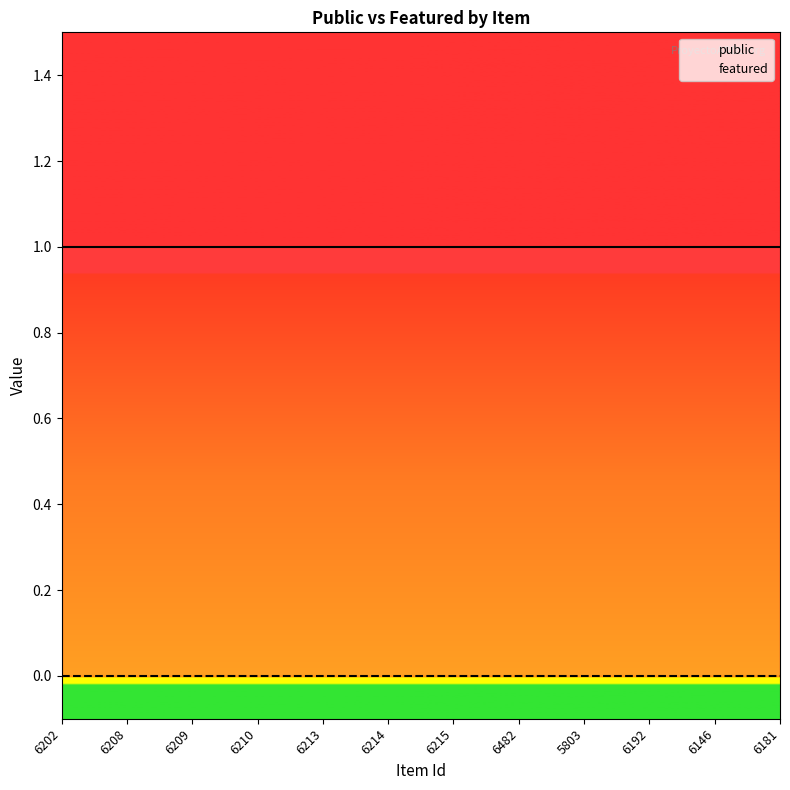

How many lines are shown in the chart?

2